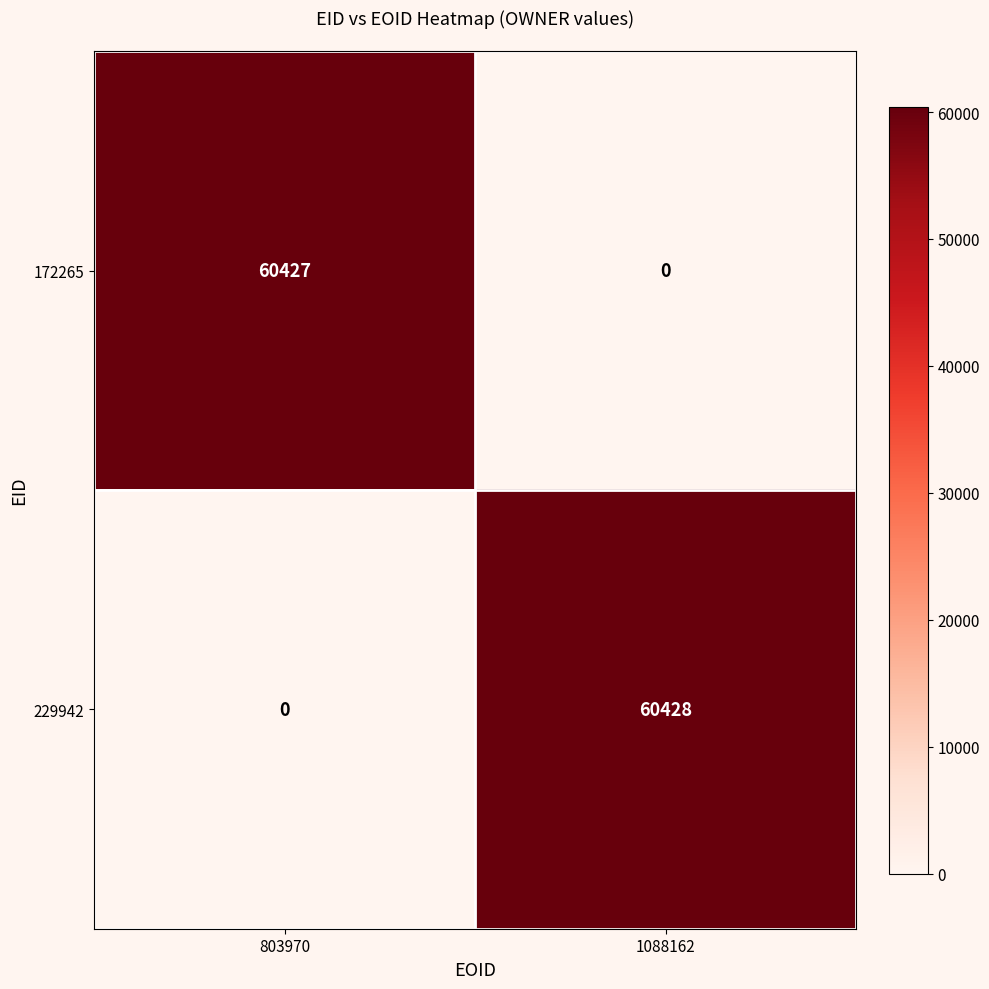

Where is 229942 nearest to the value 30214?

803970